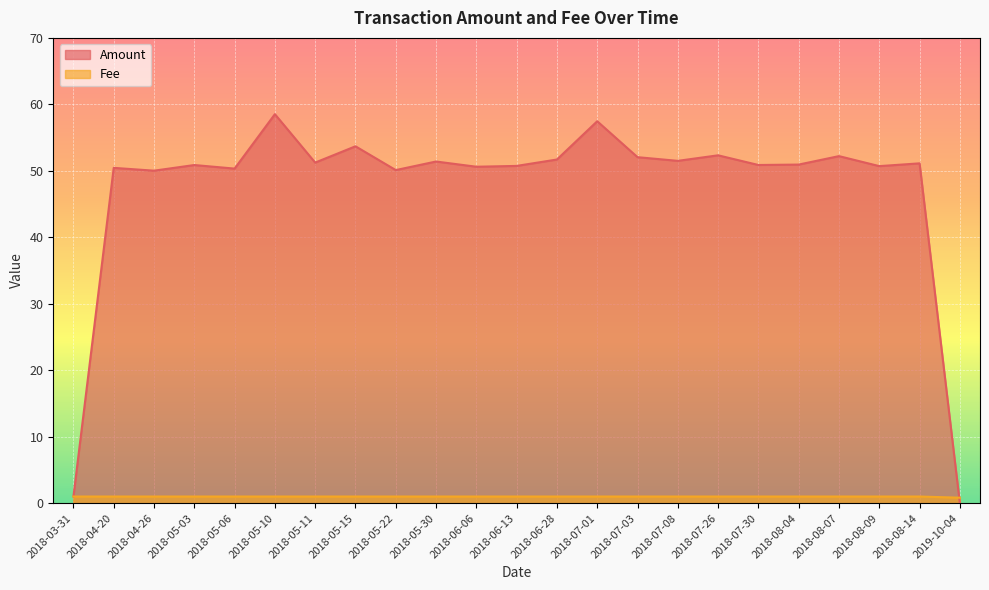

At how many categories does at least one series exceed 35?

21